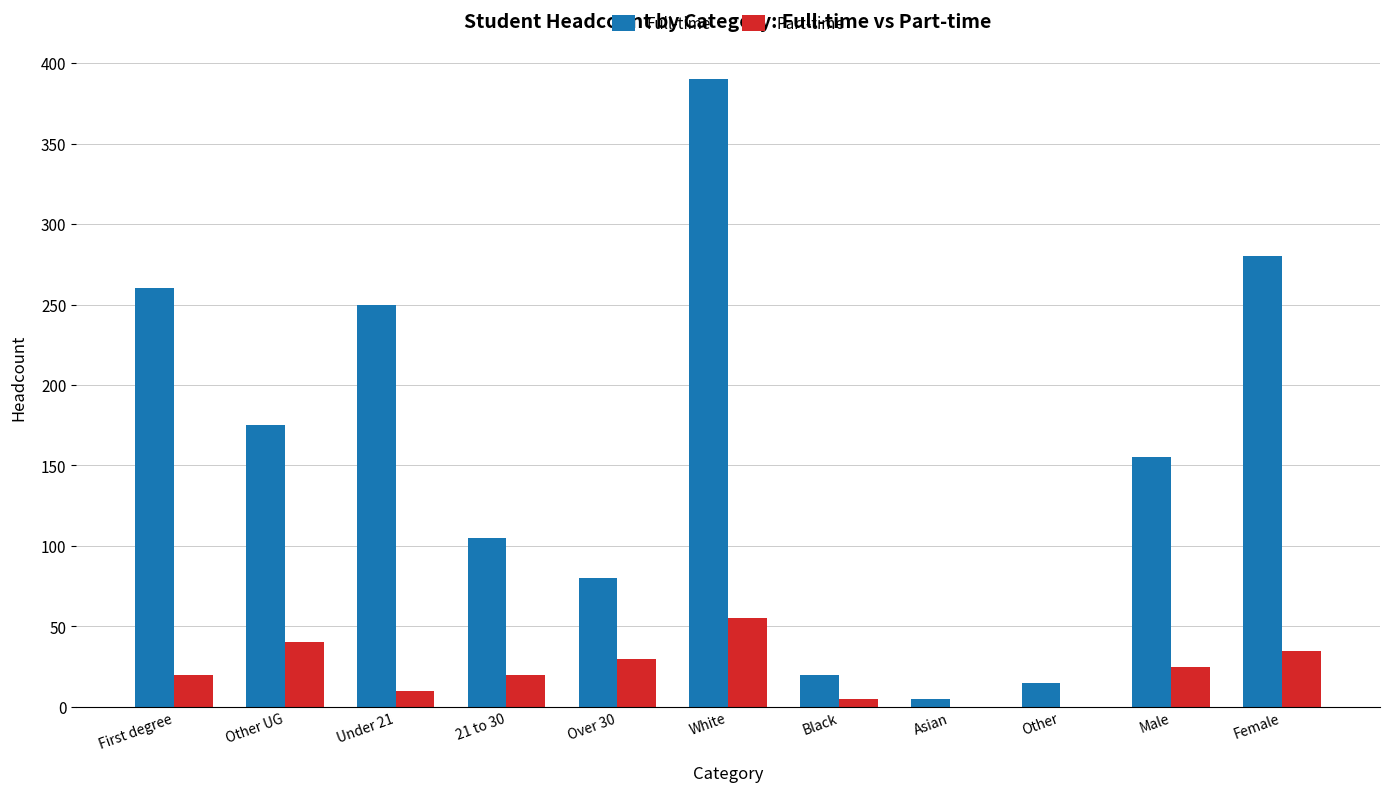

What is the total value across all series at First degree?

280